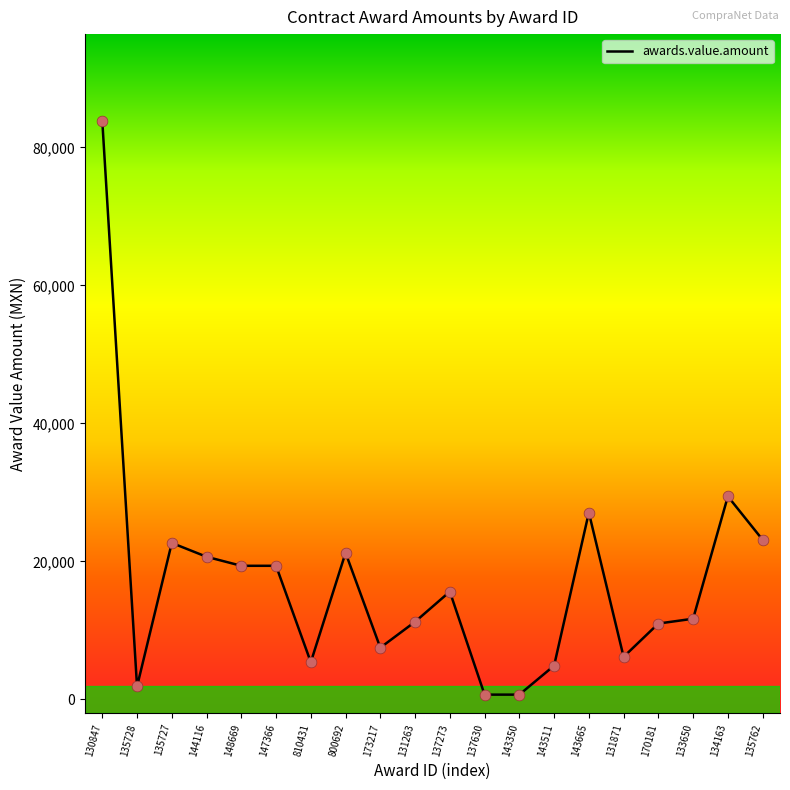

Which has a higher value, 810431 or 148669?

148669